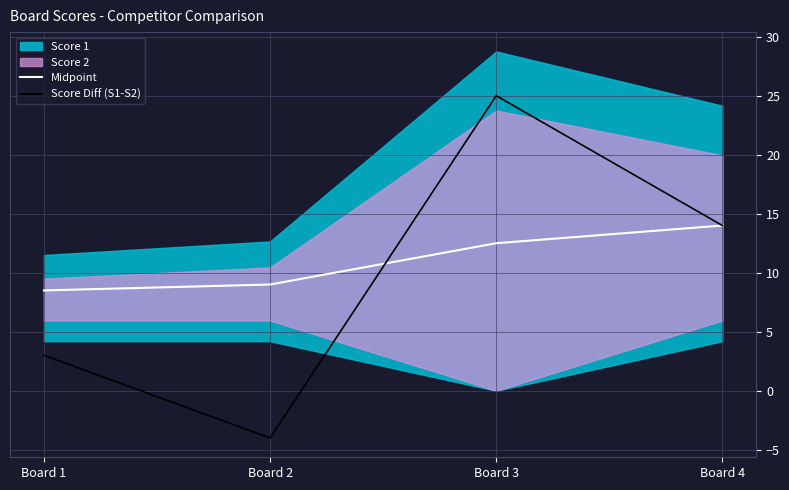

What is the approximate value of Midpoint at Board 3?

12.5